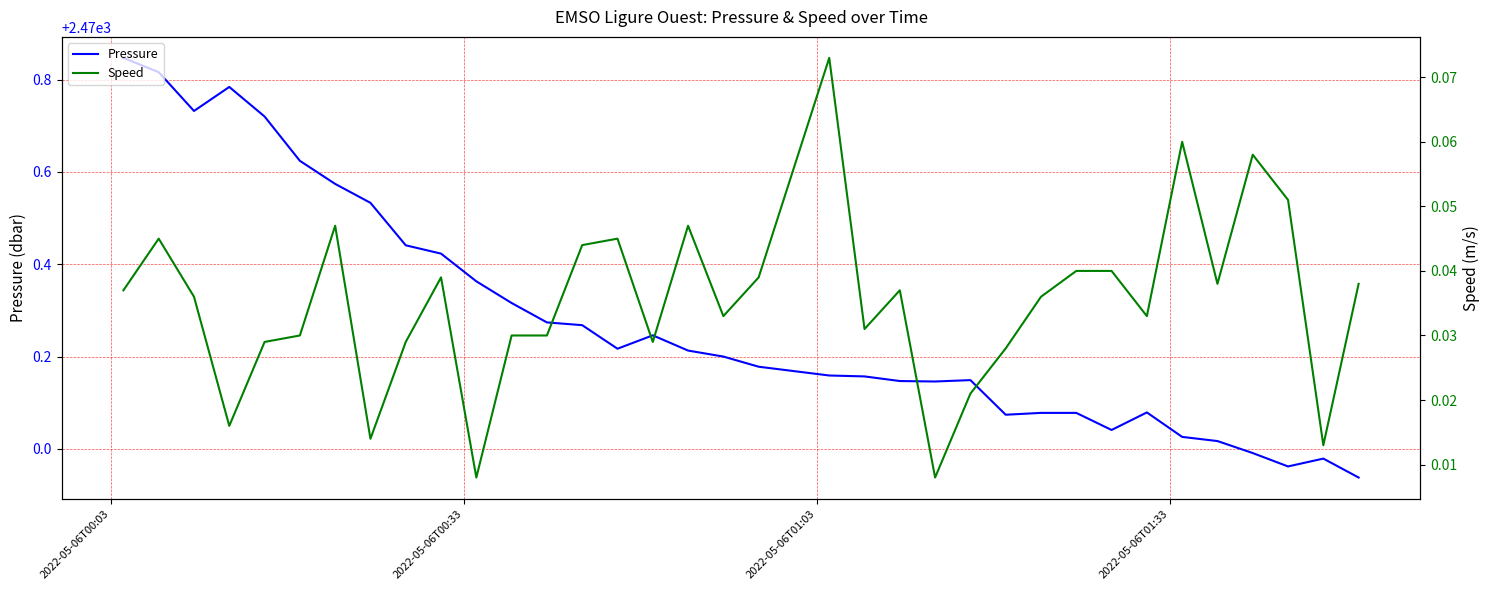

Which series has the largest range (max minus min)?

Pressure